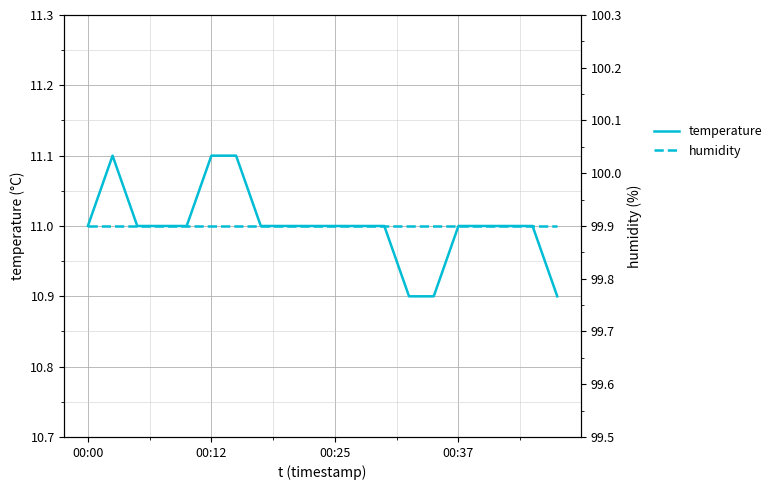

How many lines are shown in the chart?

2